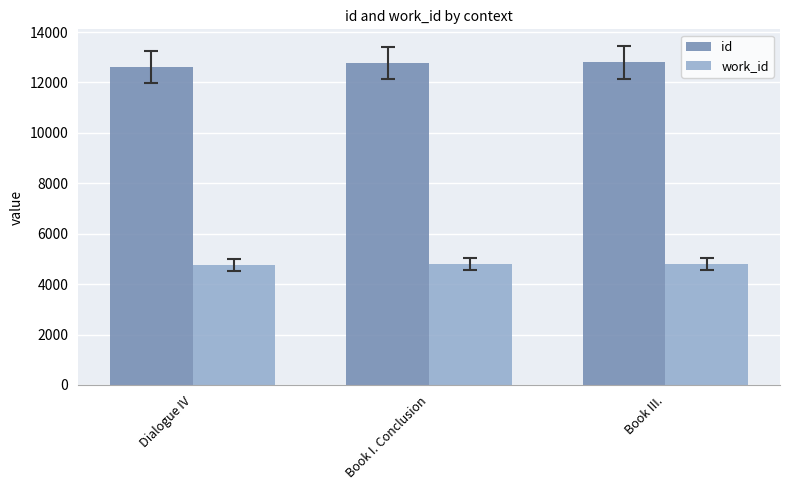

Is it true that id equals 12779 at Book I. Conclusion?

True